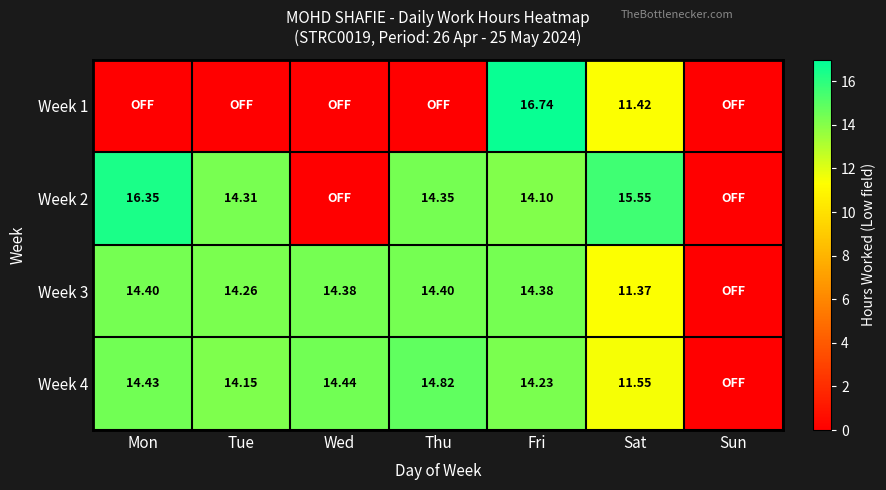

At which category is the sum across all series the highest?

Fri